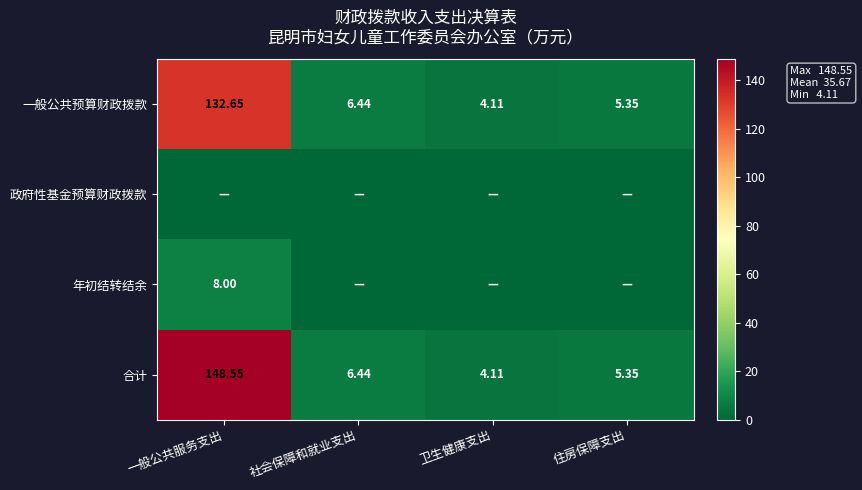

Where is 一般公共预算财政拨款 nearest to the value 68?

社会保障和就业支出